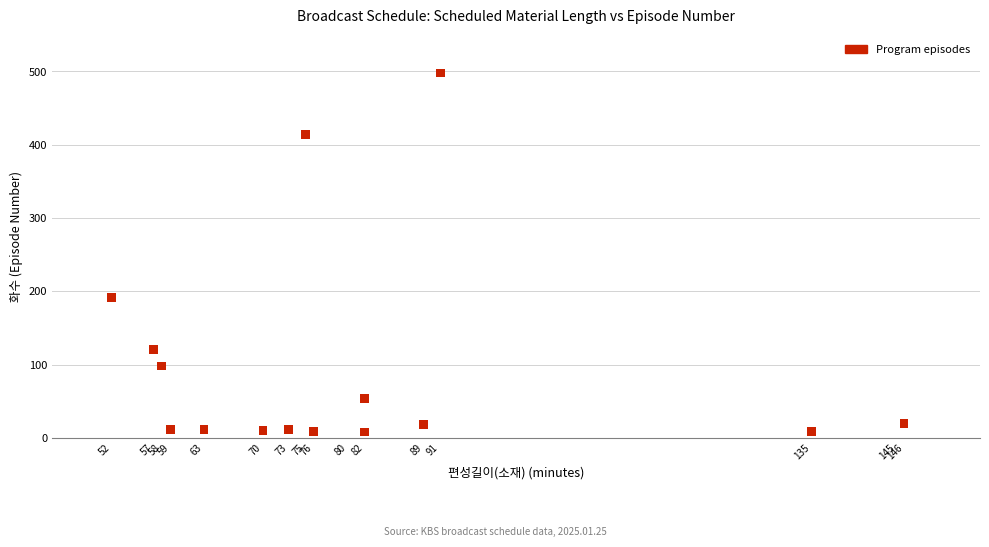

What Y value in the scatter plot is closest to 253?

191